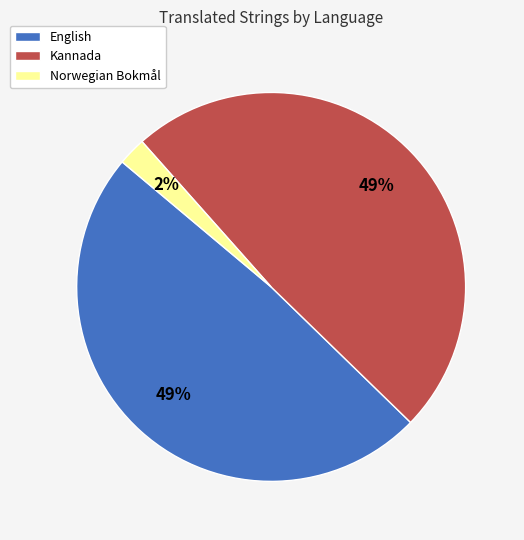

To the nearest percent, what is the combined percentage of Norwegian Bokmål and English?

51%